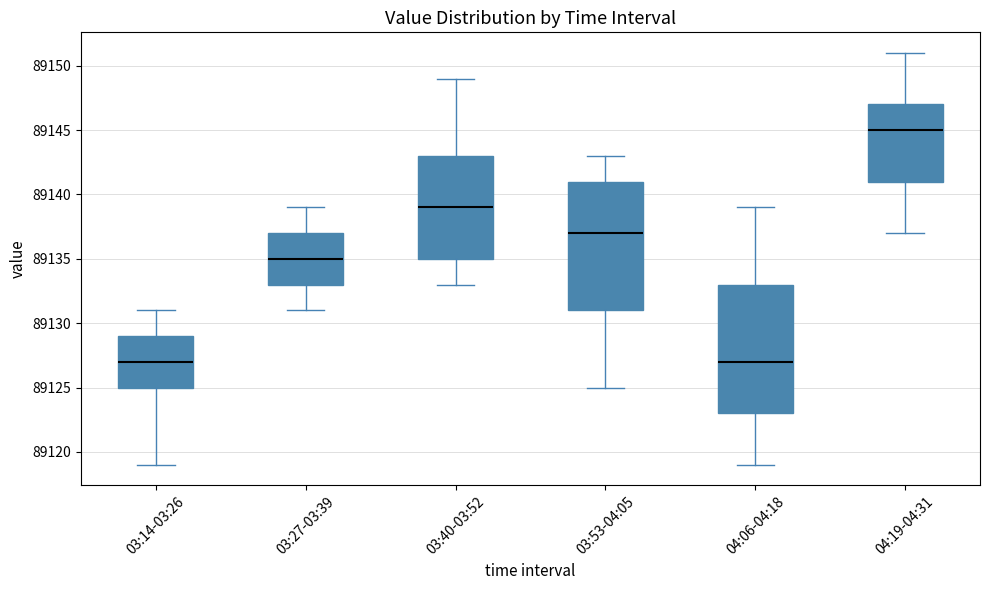

Reading left to right, transcribe this box plot: for each box, give where its median line is, the range the box spans, and where its two whiskers end, as read against the y-axis. The values are not printed on the chart, so give them approximately, as read against the axis.

03:14-03:26: median 89127, box 89125 to 89129, whiskers 89119 to 89131
03:27-03:39: median 89135, box 89133 to 89137, whiskers 89131 to 89139
03:40-03:52: median 89139, box 89135 to 89143, whiskers 89133 to 89149
03:53-04:05: median 89137, box 89131 to 89141, whiskers 89125 to 89143
04:06-04:18: median 89127, box 89123 to 89133, whiskers 89119 to 89139
04:19-04:31: median 89145, box 89141 to 89147, whiskers 89137 to 89151